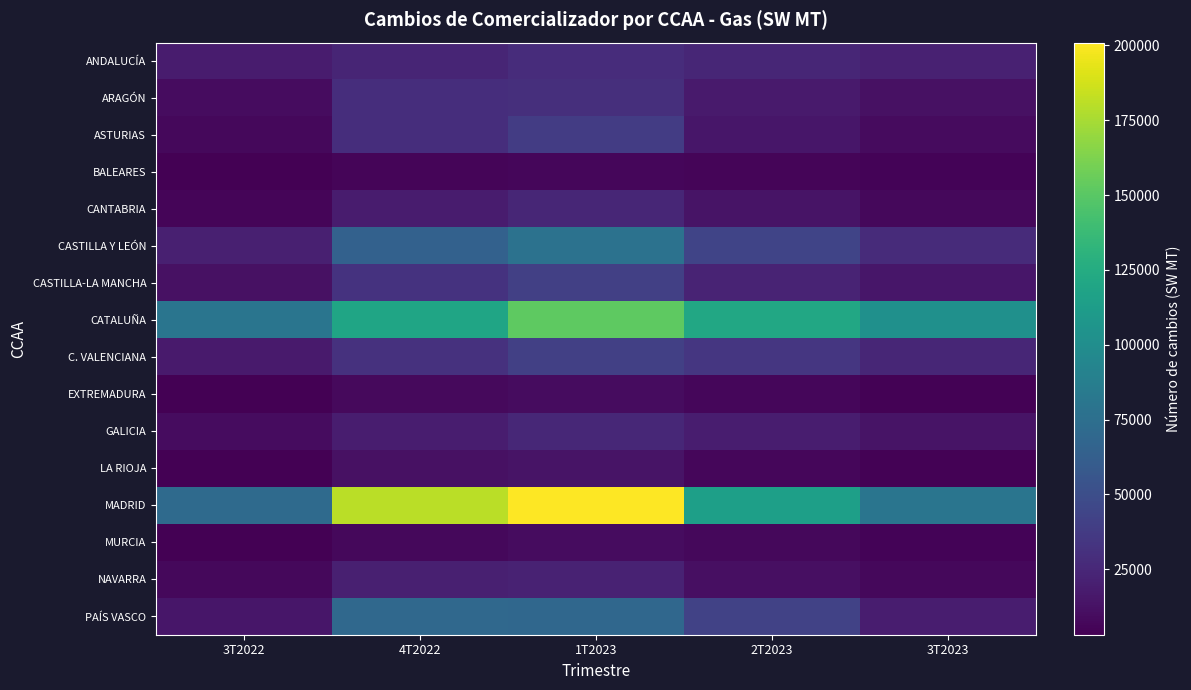

Reading left to right, transcribe all the data shown in this chart.

ANDALUCÍA: 3T2022=17960	4T2022=23542	1T2023=28615	2T2023=24617	3T2023=21336
ARAGÓN: 3T2022=9906	4T2022=28657	1T2023=29805	2T2023=17605	3T2023=12161
ASTURIAS: 3T2022=7453	4T2022=29370	1T2023=38680	2T2023=15197	3T2023=8958
BALEARES: 3T2022=3830	4T2022=6071	1T2023=6306	2T2023=5689	3T2023=4733
CANTABRIA: 3T2022=6232	4T2022=18559	1T2023=24639	2T2023=13293	3T2023=7298
CASTILLA Y LEÓN: 3T2022=20409	4T2022=64673	1T2023=77686	2T2023=43514	3T2023=27669
CASTILLA-LA MANCHA: 3T2022=11931	4T2022=32262	1T2023=40463	2T2023=22996	3T2023=15469
CATALUÑA: 3T2022=80203	4T2022=119111	1T2023=151639	2T2023=121869	3T2023=102577
C. VALENCIANA: 3T2022=17621	4T2022=31371	1T2023=40329	2T2023=34333	3T2023=24521
EXTREMADURA: 3T2022=3510	4T2022=8473	1T2023=9765	2T2023=6557	3T2023=4380
GALICIA: 3T2022=10082	4T2022=19344	1T2023=24788	2T2023=19006	3T2023=13883
LA RIOJA: 3T2022=3375	4T2022=11867	1T2023=13578	2T2023=6692	3T2023=4615
MADRID: 3T2022=71811	4T2022=180659	1T2023=200918	2T2023=115072	3T2023=79862
MURCIA: 3T2022=3143	4T2022=7336	1T2023=9598	2T2023=7317	3T2023=4766
NAVARRA: 3T2022=7158	4T2022=20168	1T2023=22015	2T2023=11144	3T2023=7361
PAÍS VASCO: 3T2022=15081	4T2022=70250	1T2023=68864	2T2023=42024	3T2023=18862